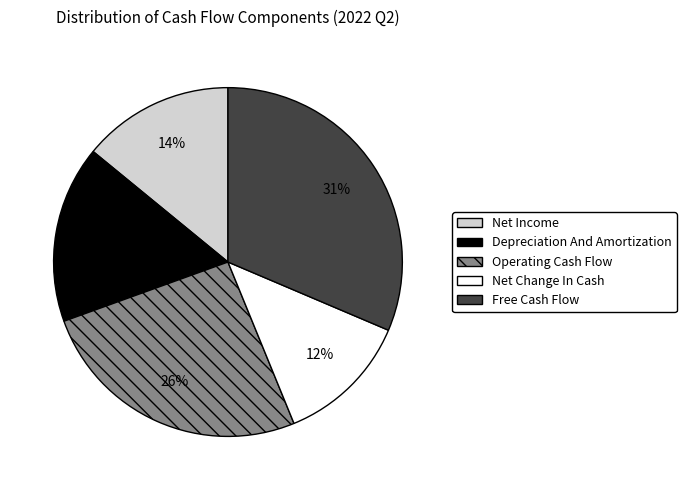

Is there a majority slice in this chart?

No